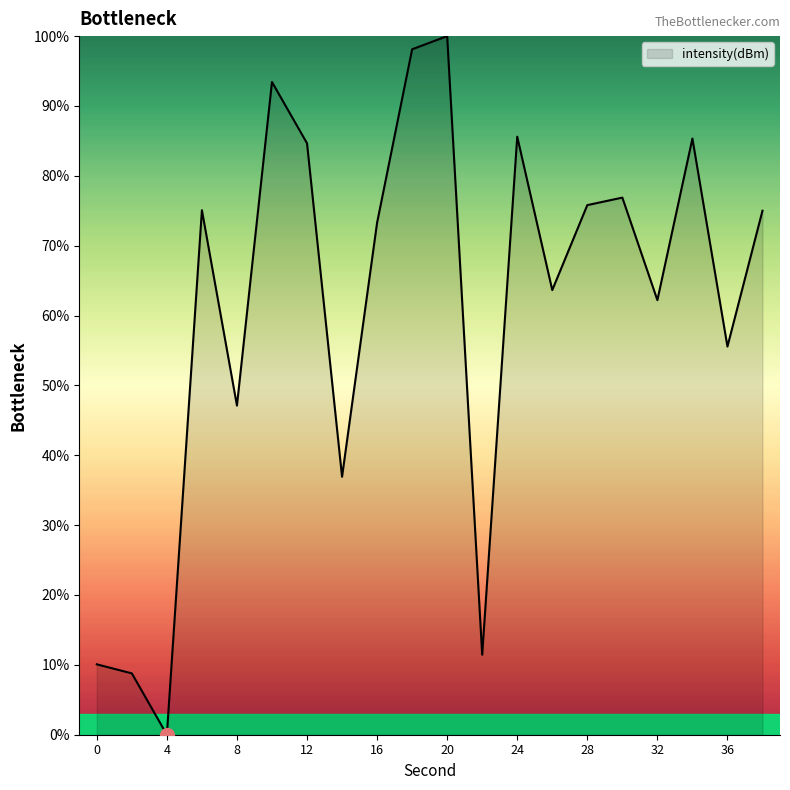

What is the greatest value displayed?

100.0